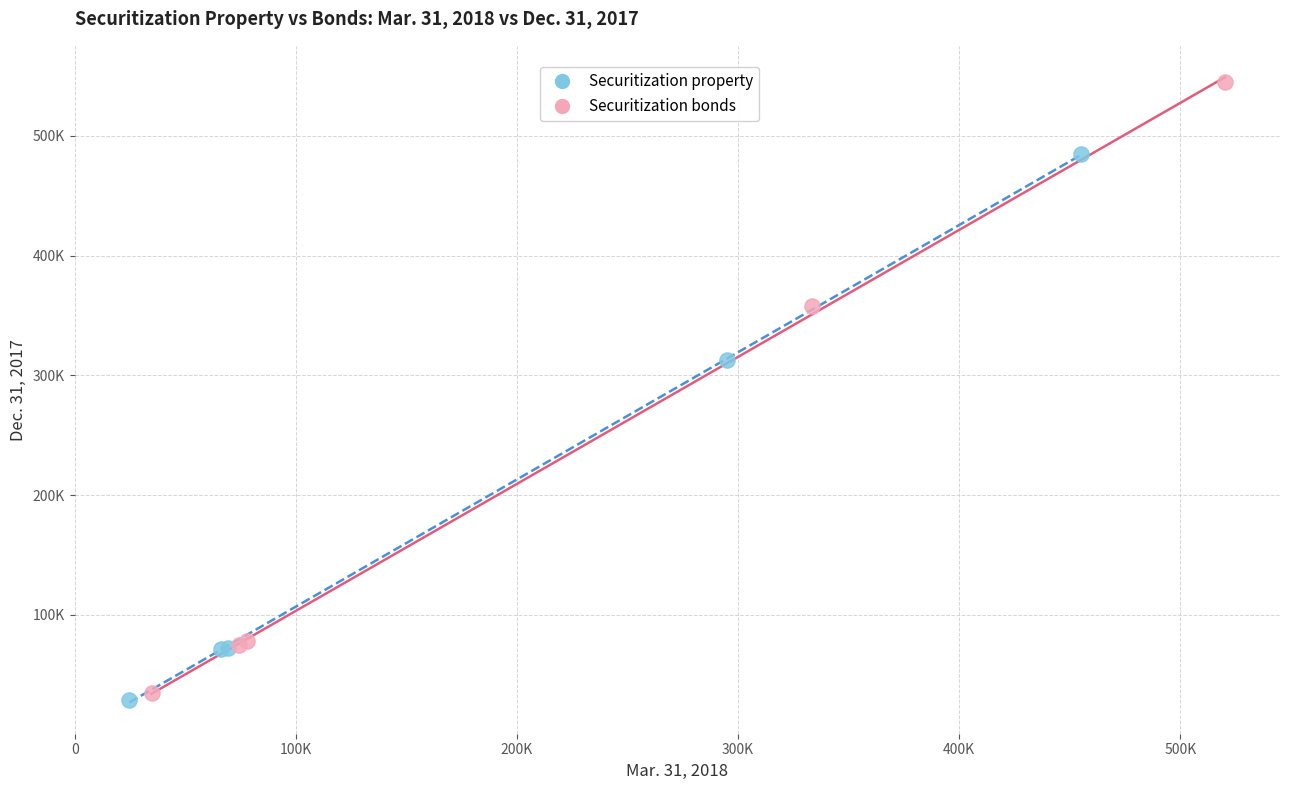

Which series contains the lowest Y value?

Securitization property